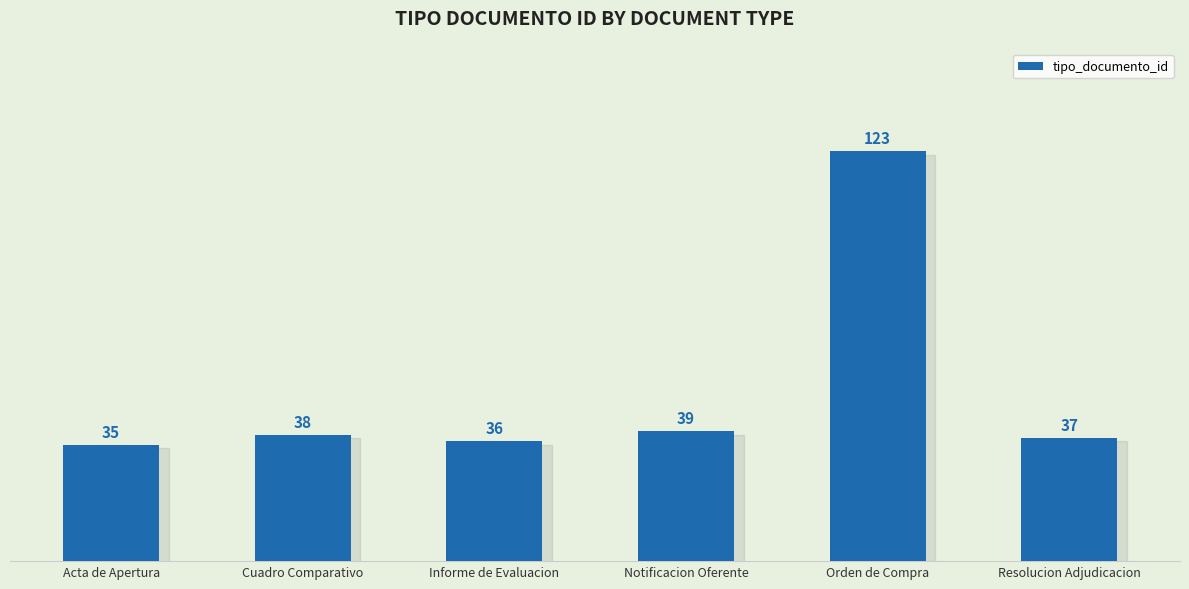

Reading left to right, extract all data points from this chart.

35	38	36	39	123	37